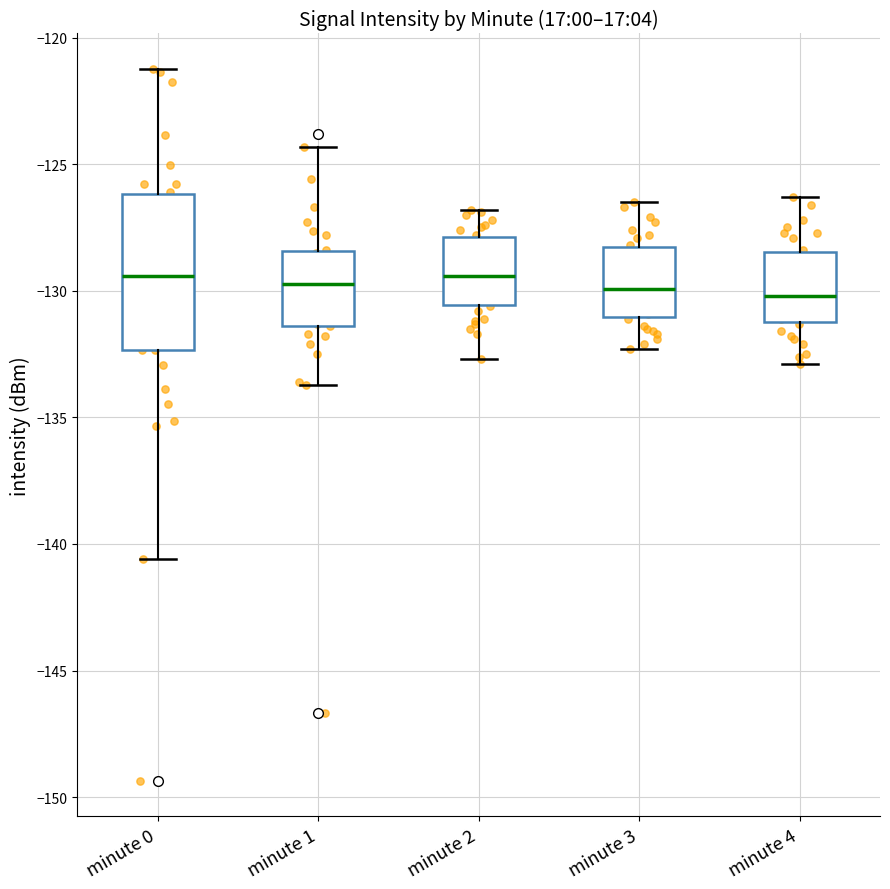

Reading left to right, read every box against the y-axis: the position of its median line, the range the box covers, and the ends of its whiskers. The values are not printed on the chart, so give them approximately, as read against the axis.

minute 0: median -129.5, box -132.5 to -126.0, whiskers -140.5 to -121.0
minute 1: median -129.5, box -131.5 to -128.5, whiskers -133.5 to -124.5
minute 2: median -129.5, box -130.5 to -128.0, whiskers -132.5 to -127.0
minute 3: median -130.0, box -131.0 to -128.5, whiskers -132.5 to -126.5
minute 4: median -130.0, box -131.0 to -128.5, whiskers -133.0 to -126.5